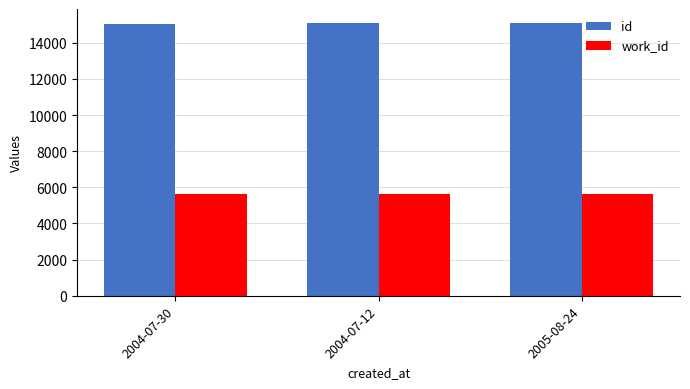

What is the total value across all series at 2004-07-30?

20656